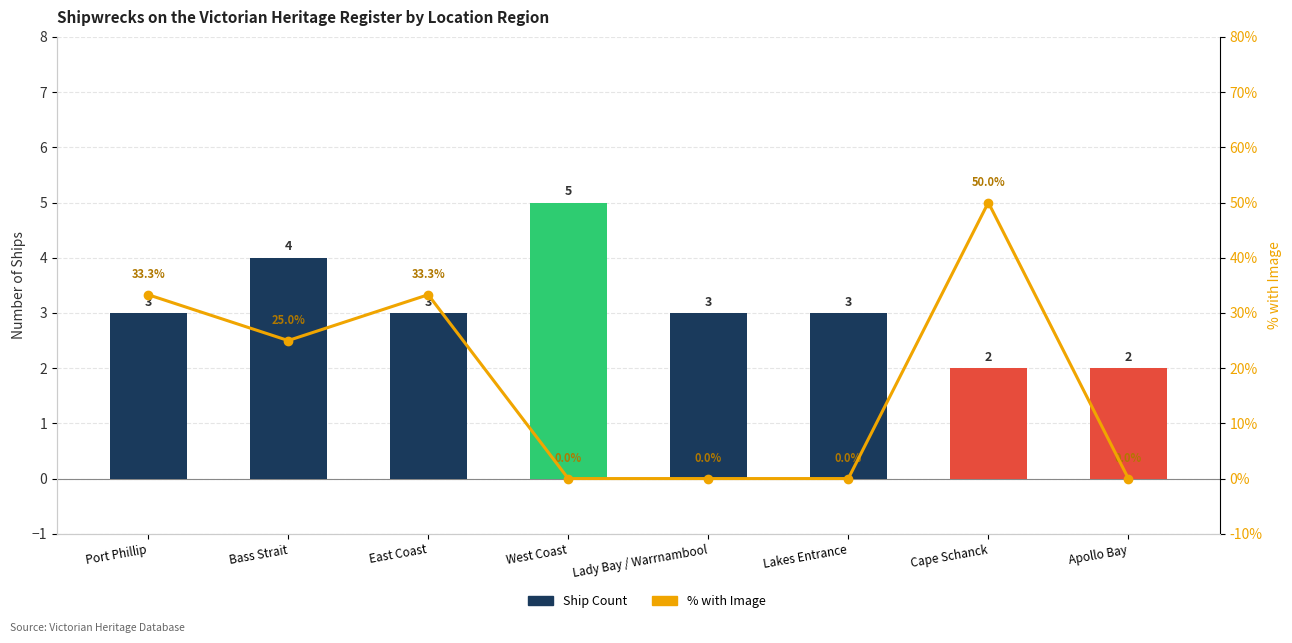

Which series has the largest total across all categories?

% with Image